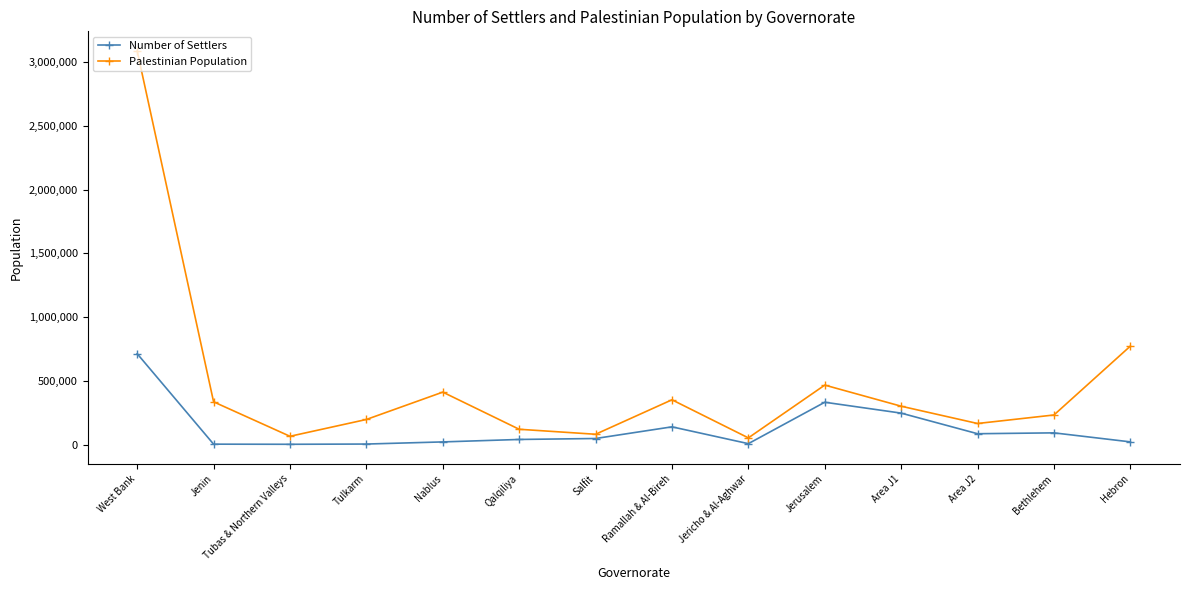

What is the spread (max minus min) of values at Salfit?

33257